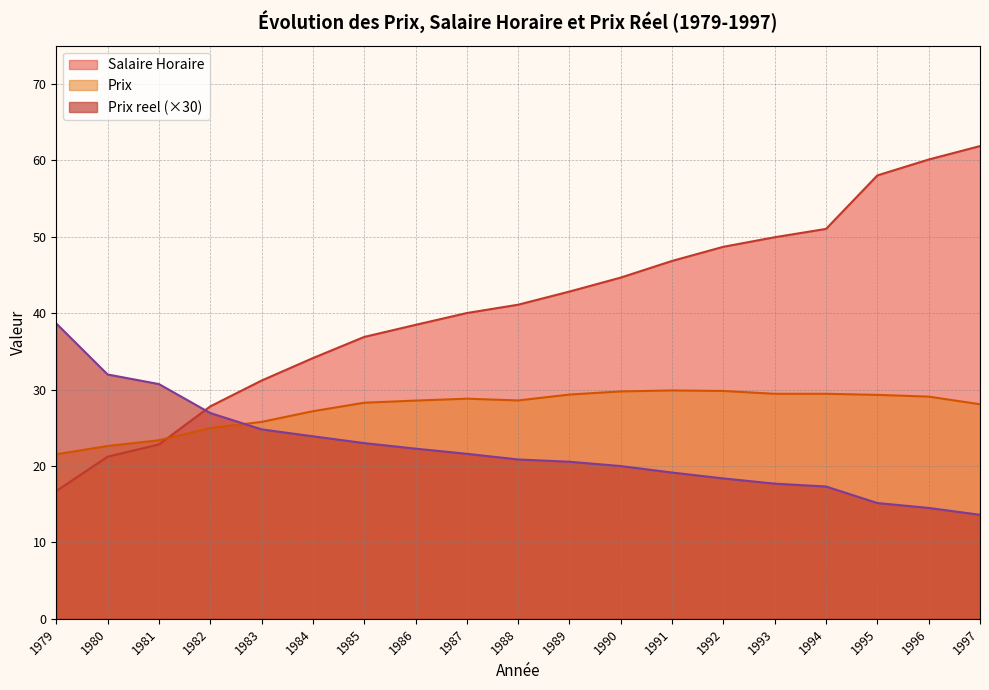

What is the difference between the second highest and minimum values in the Salaire Horaire series?

43.4